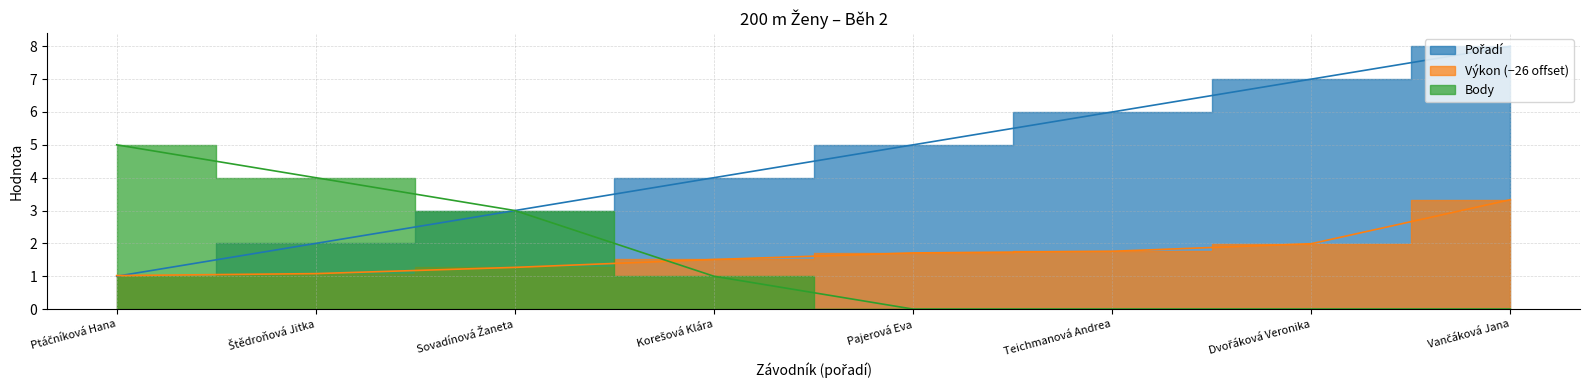

List the labels in order of Body value, smallest first.

Pajerová Eva, Teichmanová Andrea, Dvořáková Veronika, Vančáková Jana, Korešová Klára, Sovadínová Žaneta, Štědroňová Jitka, Ptáčníková Hana